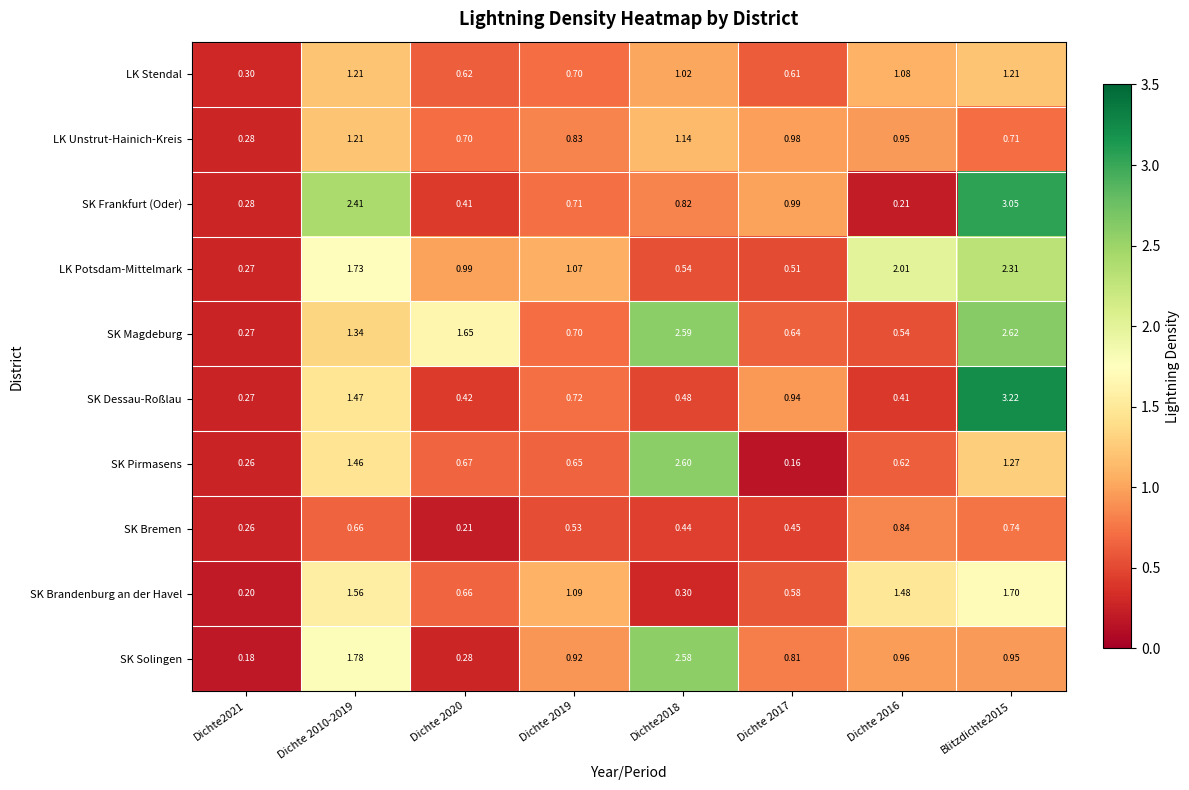

Between Dichte 2010-2019 and Blitzdichte2015, which series saw the biggest shift?

SK Dessau-Roßlau